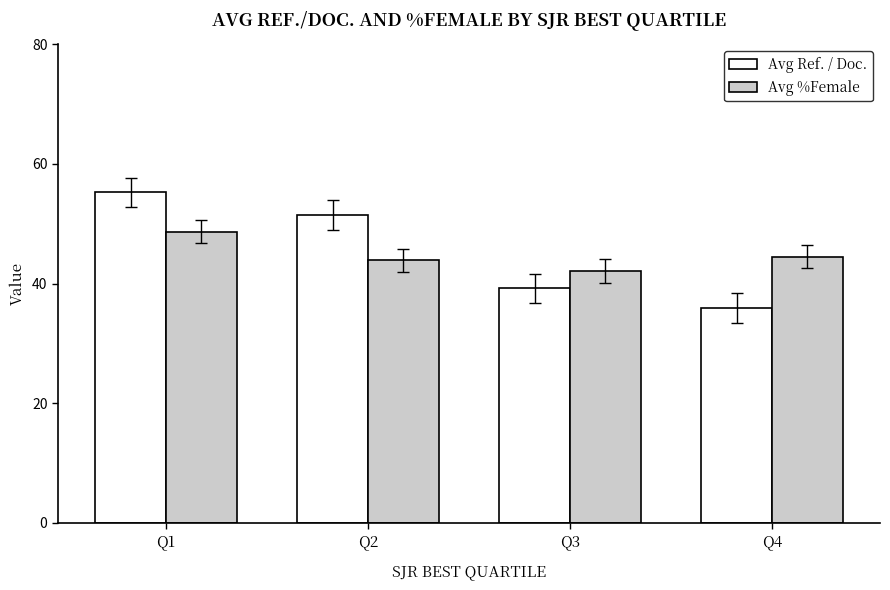

How many groups of bars are there?

4